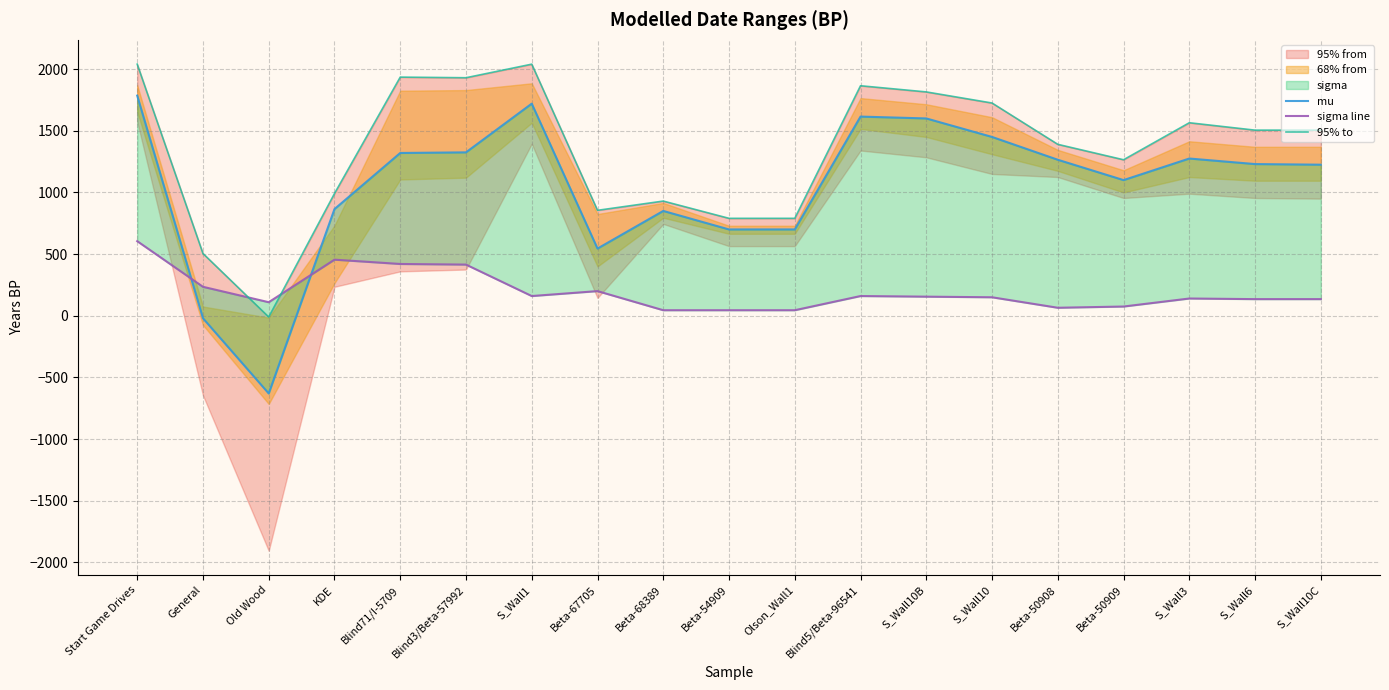

Between Beta-54909 and S_Wall10B, which series saw the biggest shift?

95% to